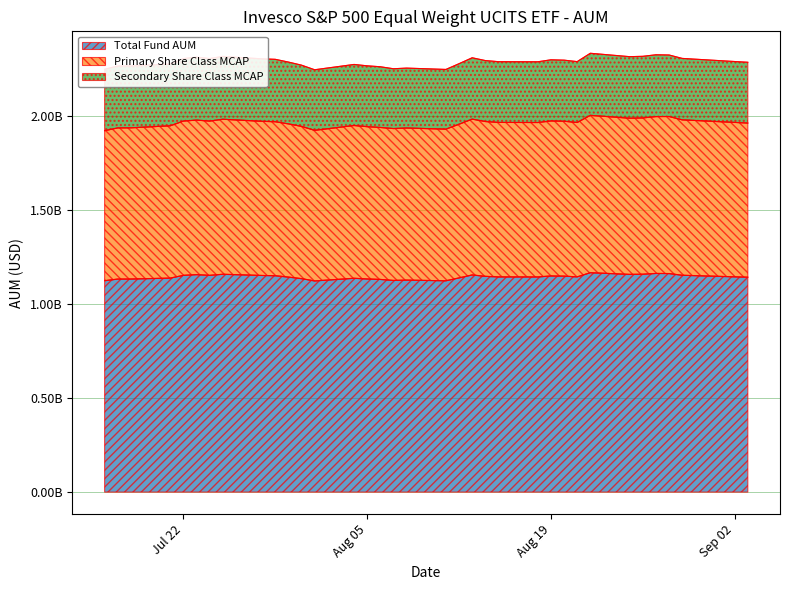

Does the chart have visible grid lines?

Yes